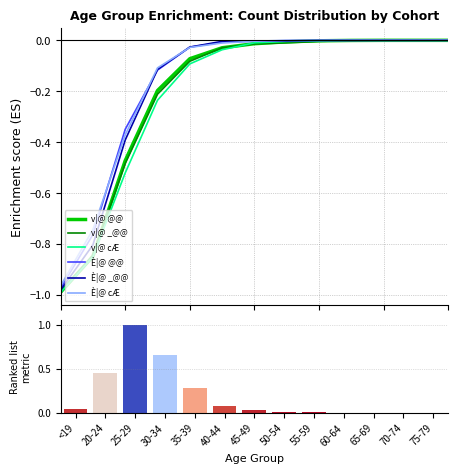

The value of È|@ @@ at 65-69 is -0.0. True or false?

False